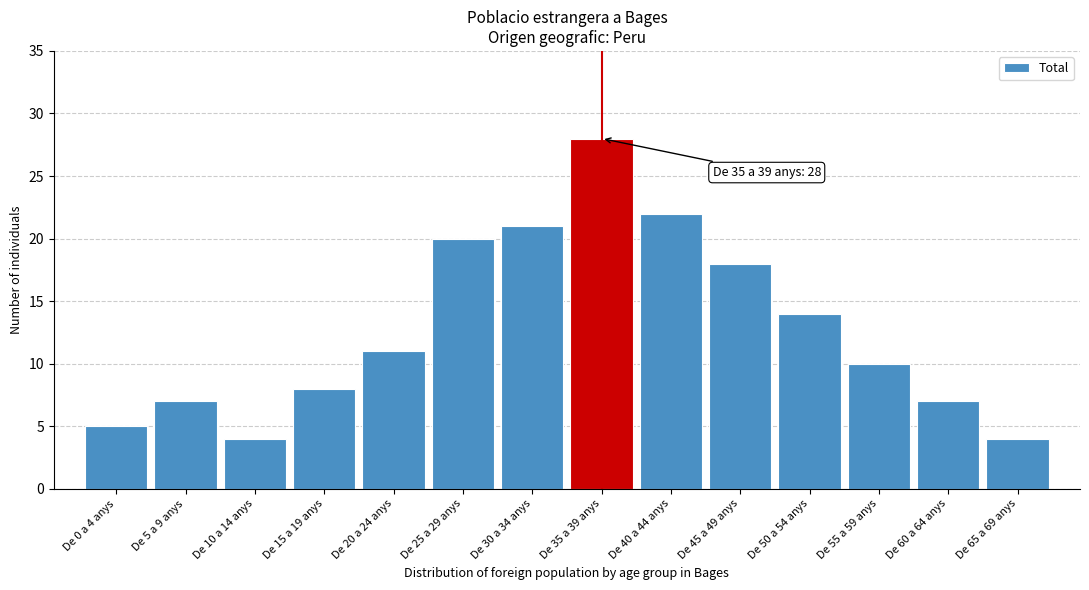

Reading left to right, what are all the values shown in this chart?

De 0 a 4 anys=5	De 5 a 9 anys=7	De 10 a 14 anys=4	De 15 a 19 anys=8	De 20 a 24 anys=11	De 25 a 29 anys=20	De 30 a 34 anys=21	De 35 a 39 anys=28	De 40 a 44 anys=22	De 45 a 49 anys=18	De 50 a 54 anys=14	De 55 a 59 anys=10	De 60 a 64 anys=7	De 65 a 69 anys=4